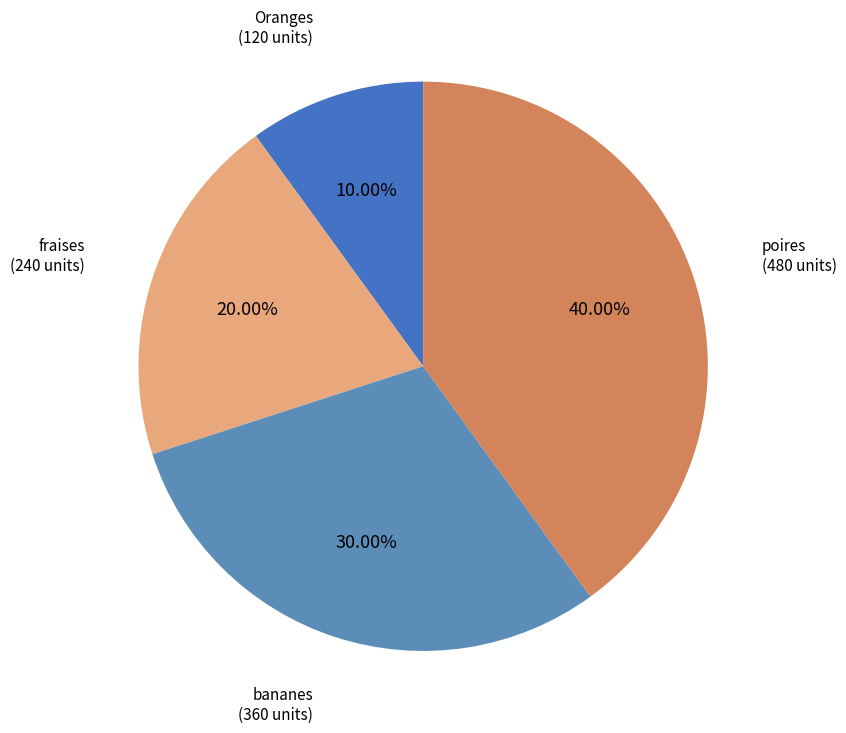

What percentage do fraises and bananes together represent?

50.0%